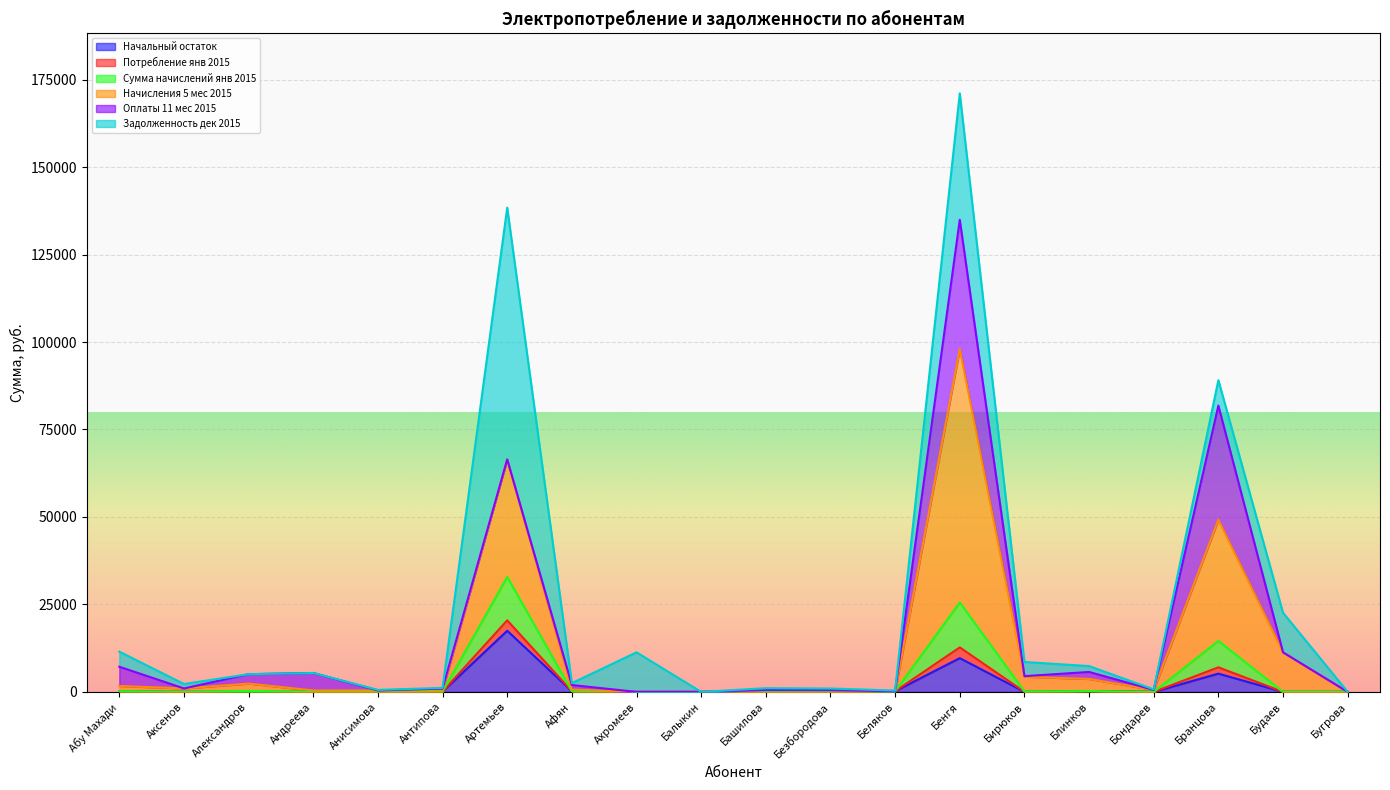

At which label does Начальный остаток reach its peak?

Артемьев